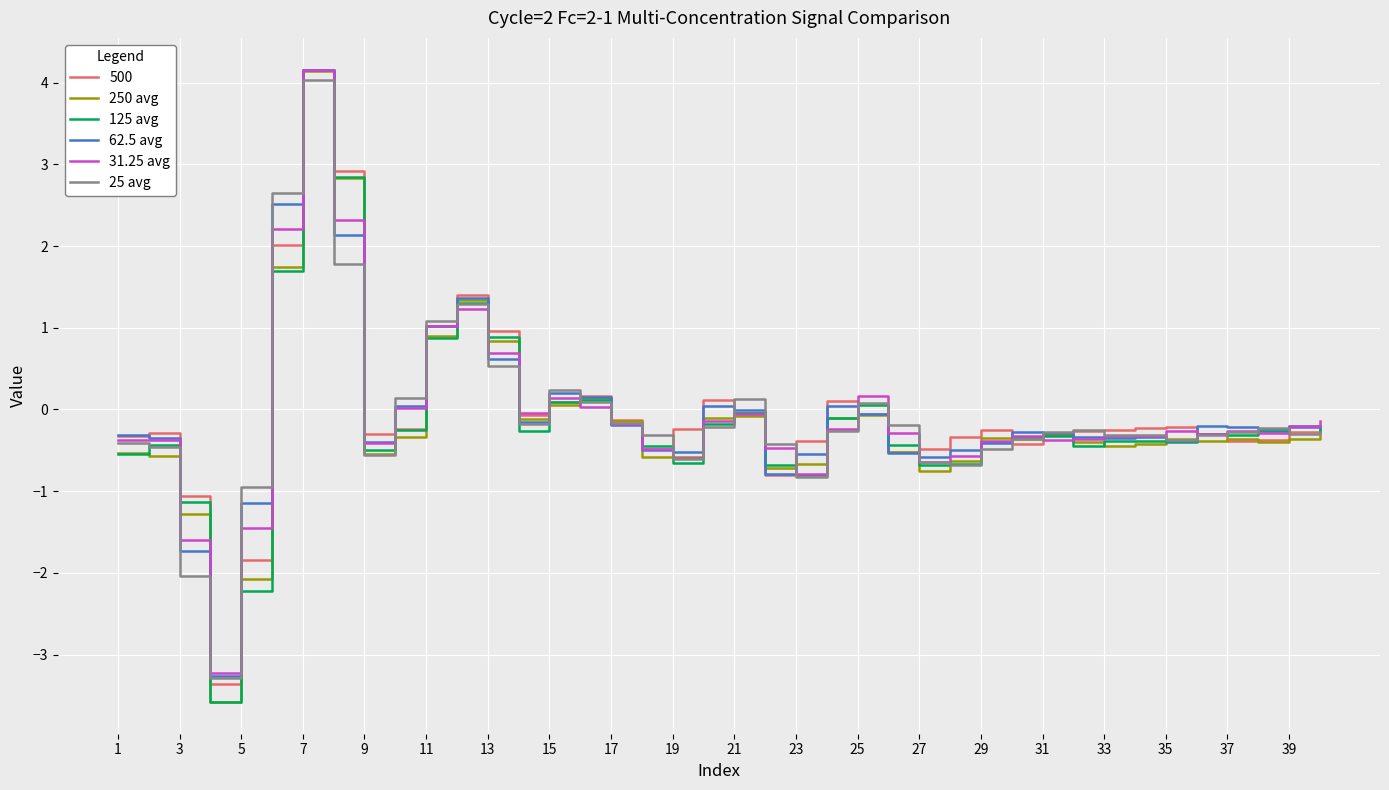

How many negative values does the 25 avg series have?

29